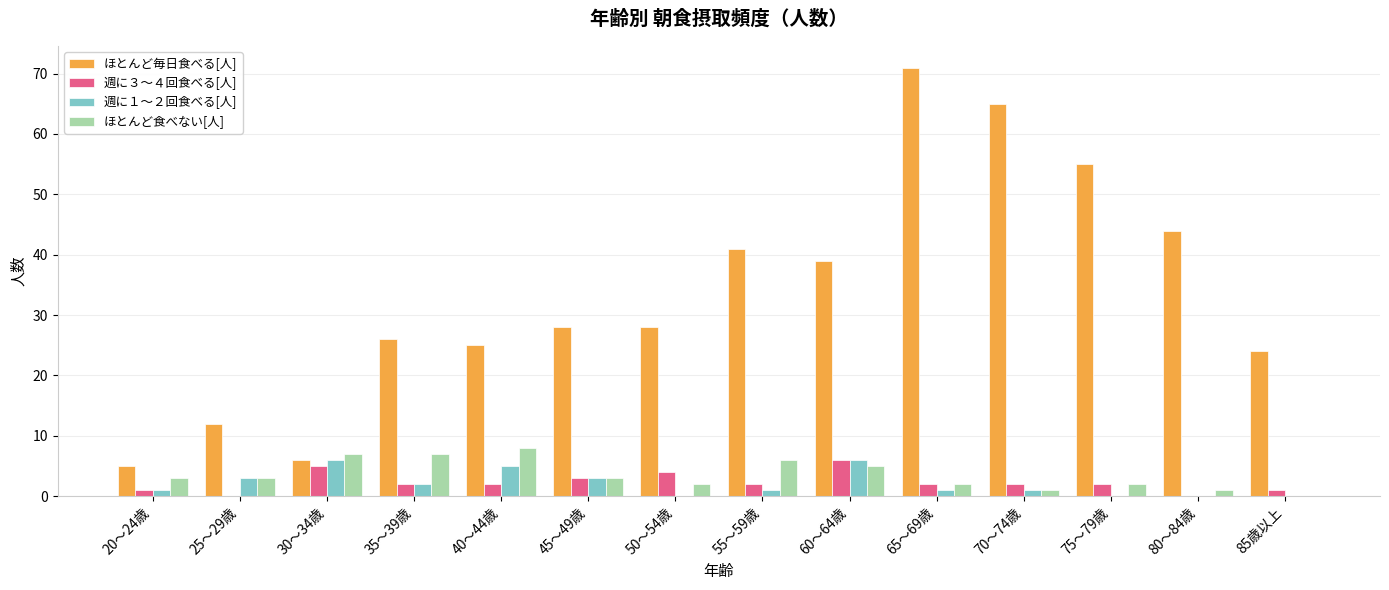

What is the approximate value of 週に１～２回食べる[人] at 65～69歳?

1